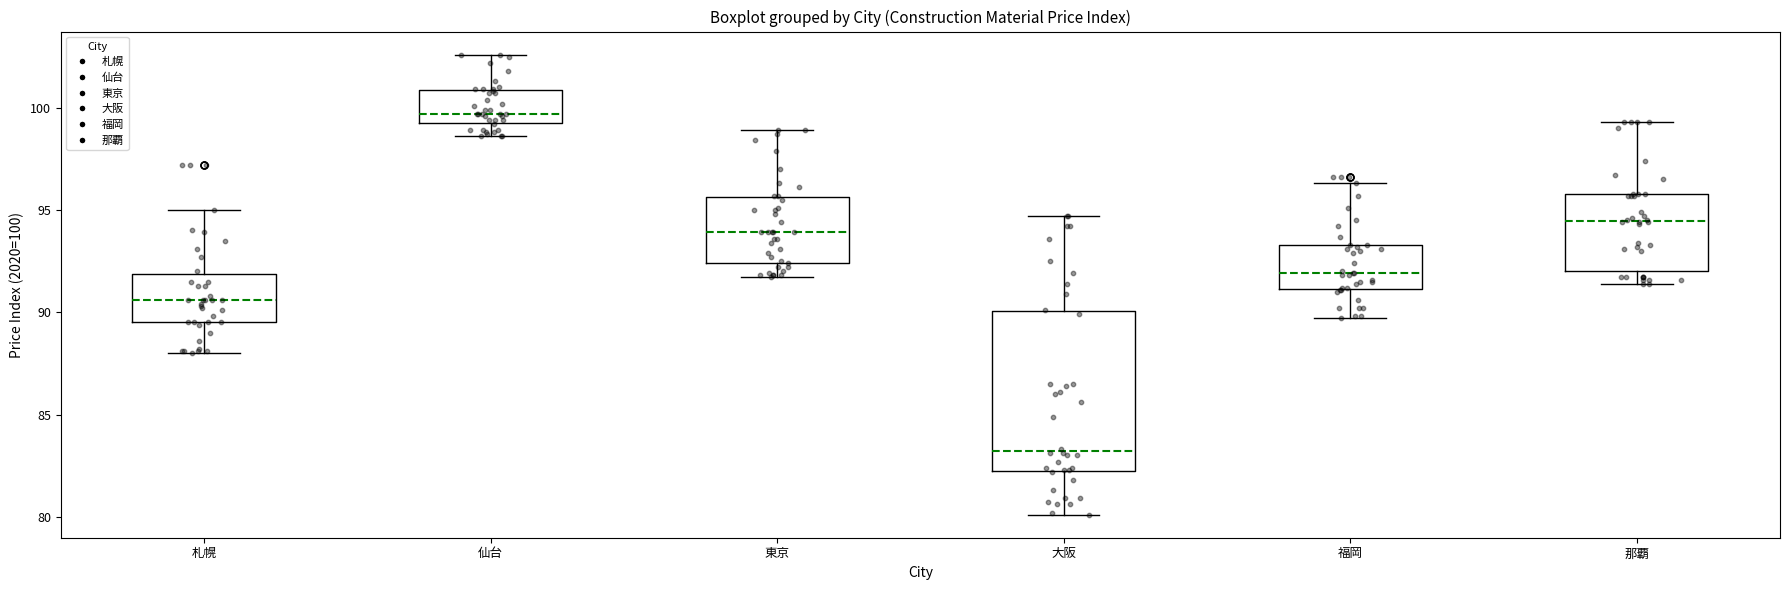

Reading left to right, read every box against the y-axis: the position of its median line, the range the box covers, and the ends of its whiskers. The values are not printed on the chart, so give them approximately, as read against the axis.

札幌: median 90.5, box 89.5 to 92.0, whiskers 88.0 to 95.0
仙台: median 99.5 (just above the box's lower edge), box 99.5 to 101.0, whiskers 98.5 to 102.5
東京: median 94.0, box 92.5 to 95.5, whiskers 91.5 to 99.0
大阪: median 83.0, box 82.0 to 90.0, whiskers 80.0 to 94.5
福岡: median 92.0, box 91.0 to 93.5, whiskers 89.5 to 96.5
那覇: median 94.5, box 92.0 to 96.0, whiskers 91.5 to 99.5